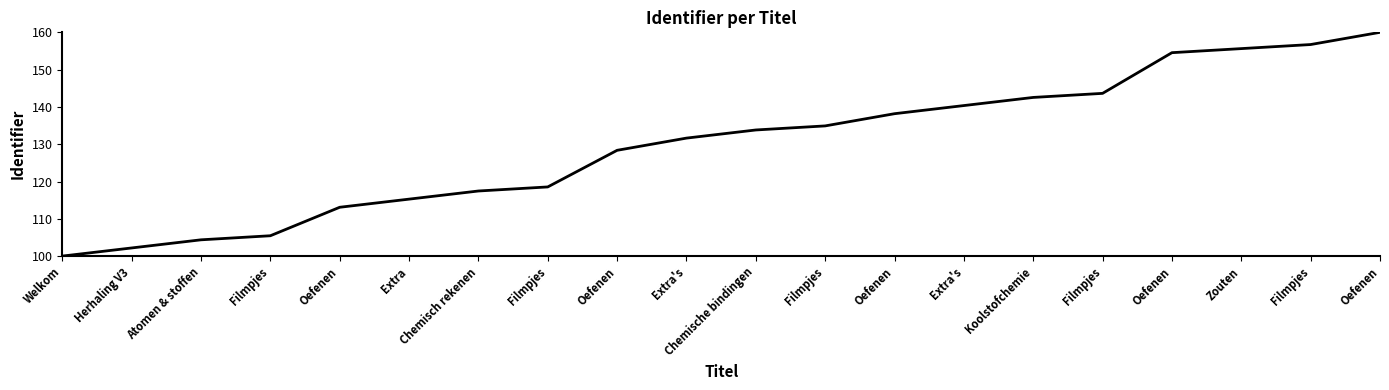

True or false: there are more than 1 points higher than both neighbors.

False